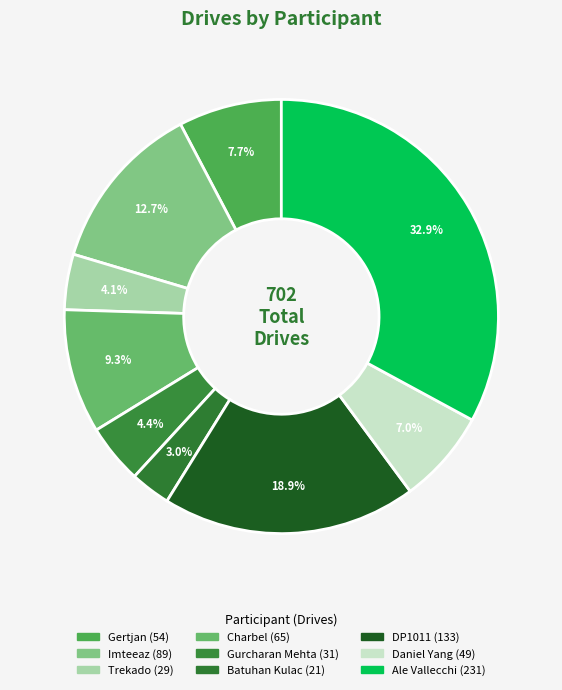

Does any single category account for the majority?

No